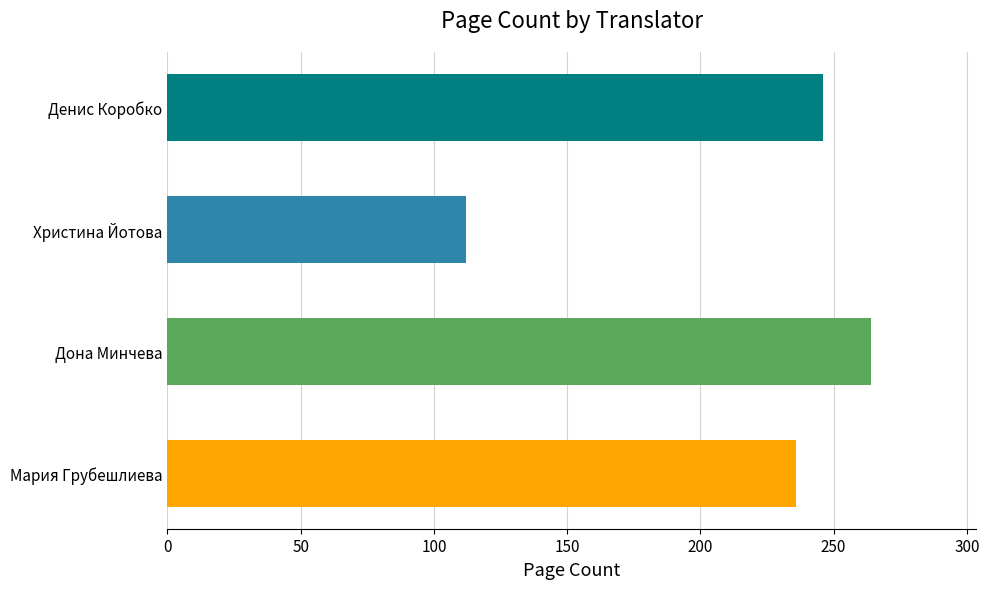

How many categories are shown in the chart?

4